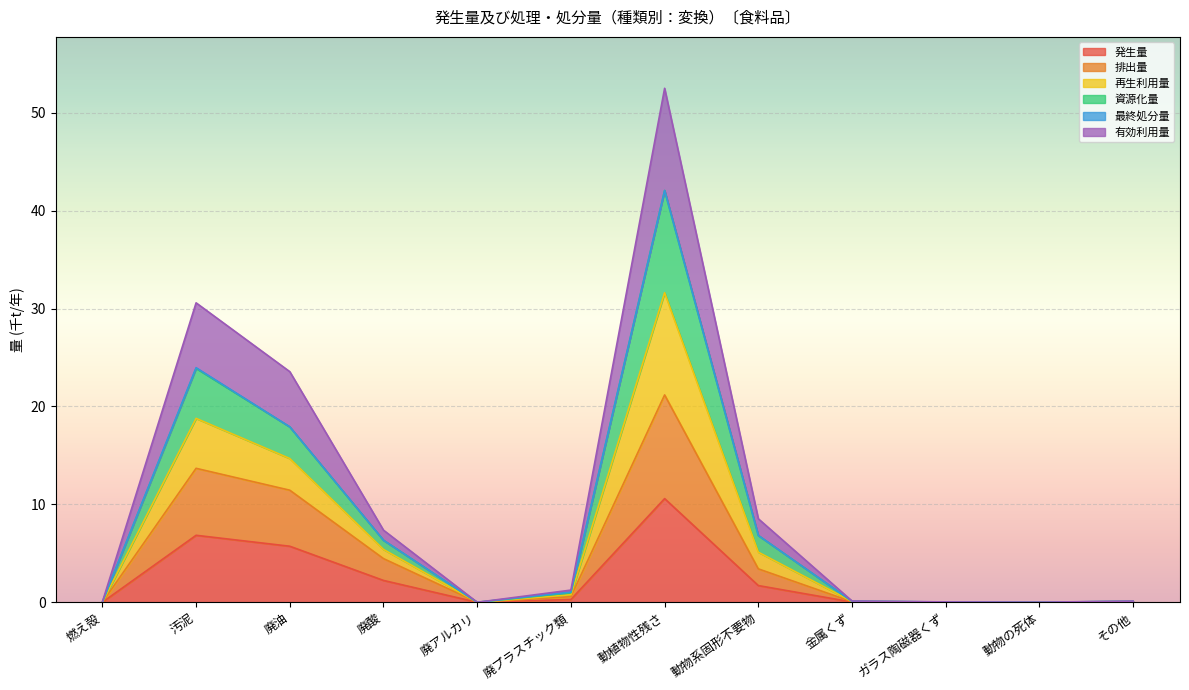

Which category has the lowest value across all series?

廃アルカリ